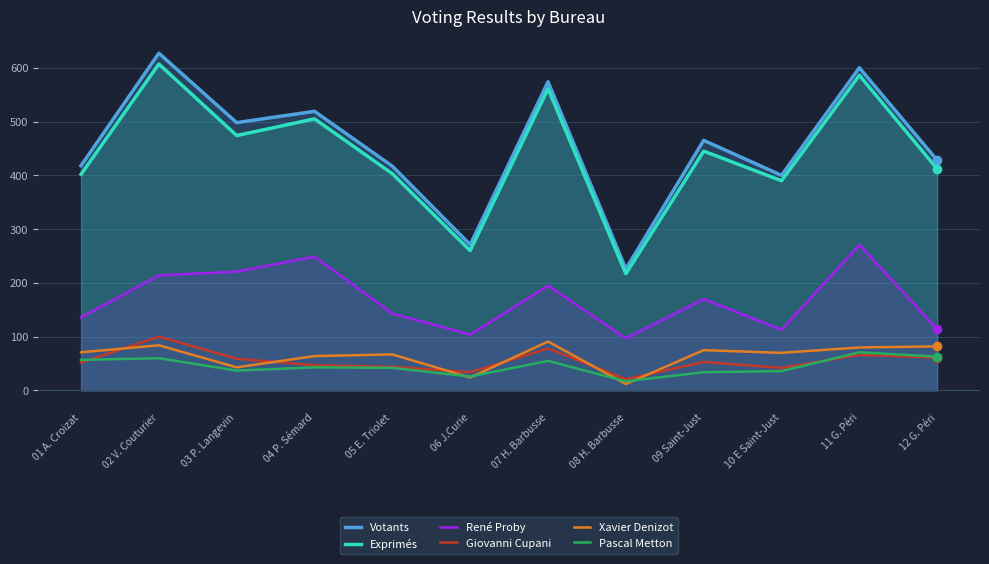

The René Proby series shows 136 at 01 A. Croizat. True or false?

True